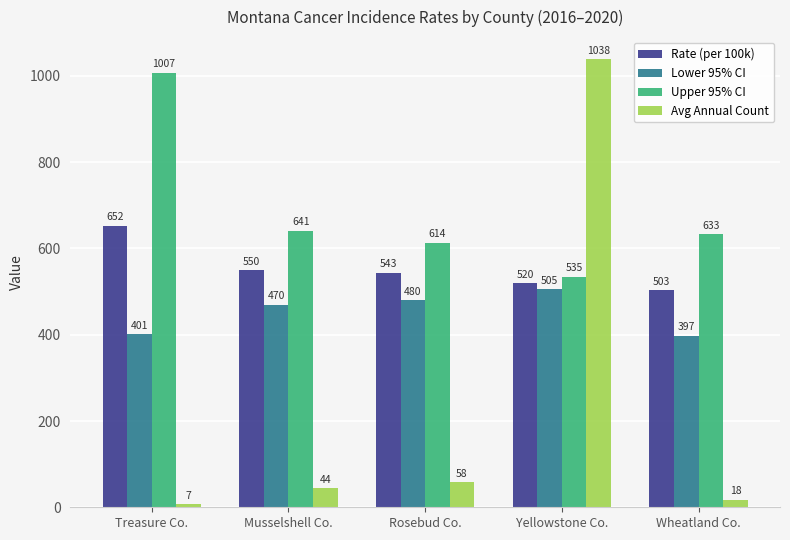

How many groups of bars are there?

5